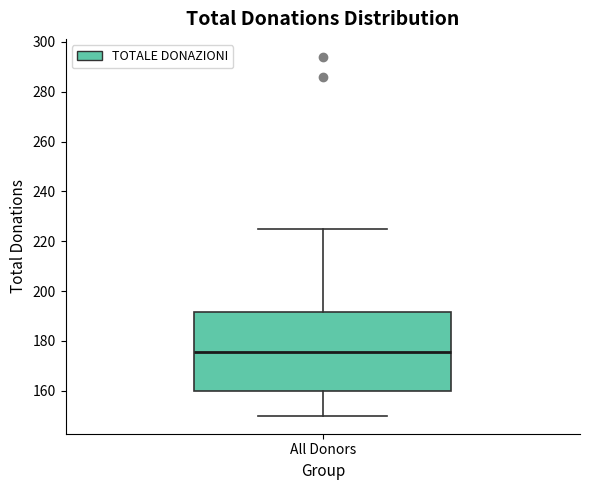

Transcribe this box plot: give where the median line is, the range the box spans, and where the two whiskers end, as read against the y-axis. The values are not printed on the chart, so give them approximately, as read against the axis.

median 176, box 160 to 192, whiskers 150 to 226